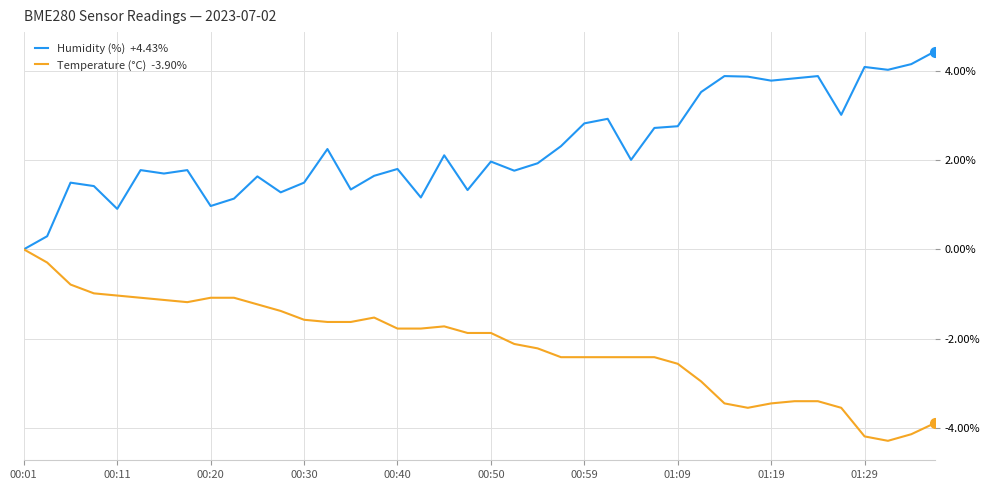

What is the greatest value displayed?

4.4